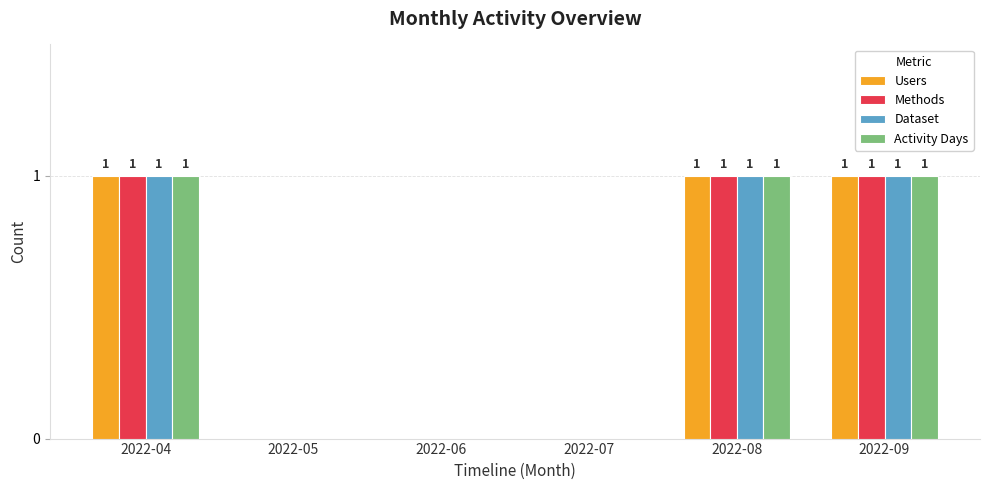

Count the number of categories in the chart.

6